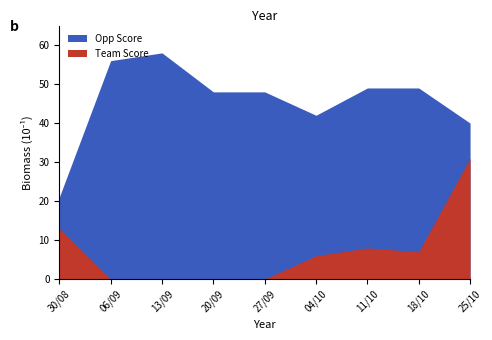

List the series in order of their peak value, highest first.

Opp Score, Team Score